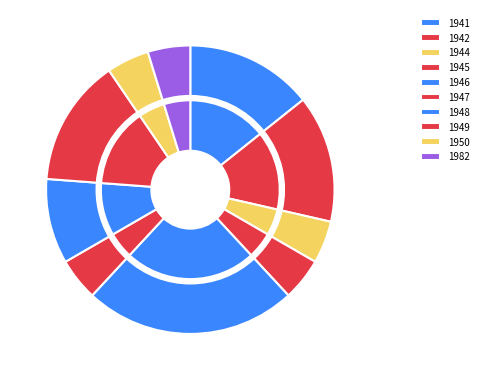

How much of the chart is everything except 1950?

95.2%